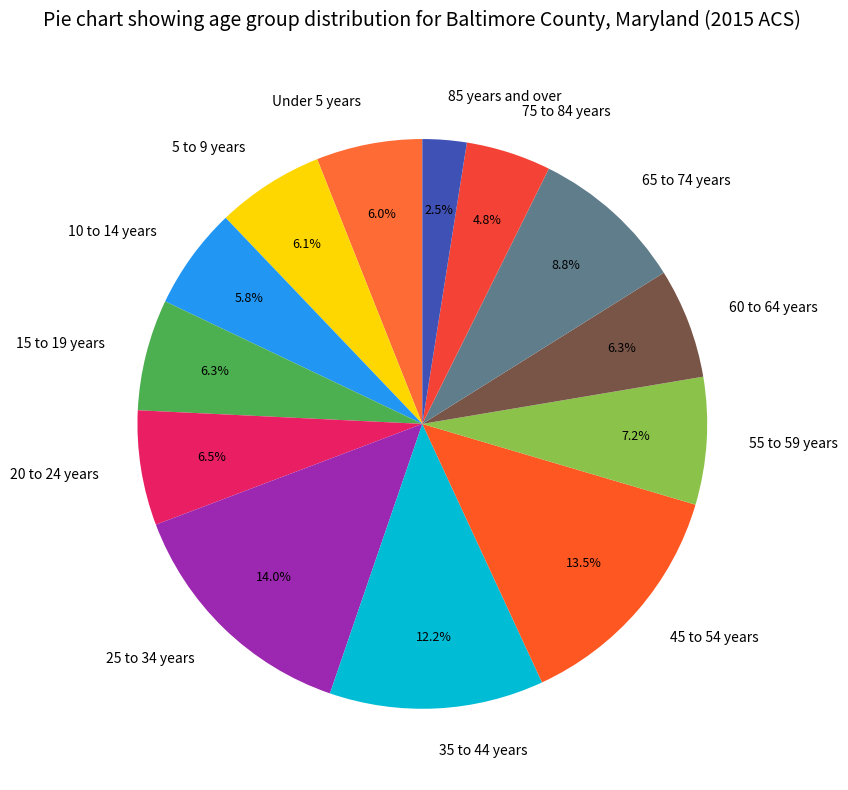

How much of the chart is everything except 20 to 24 years?

93.5%